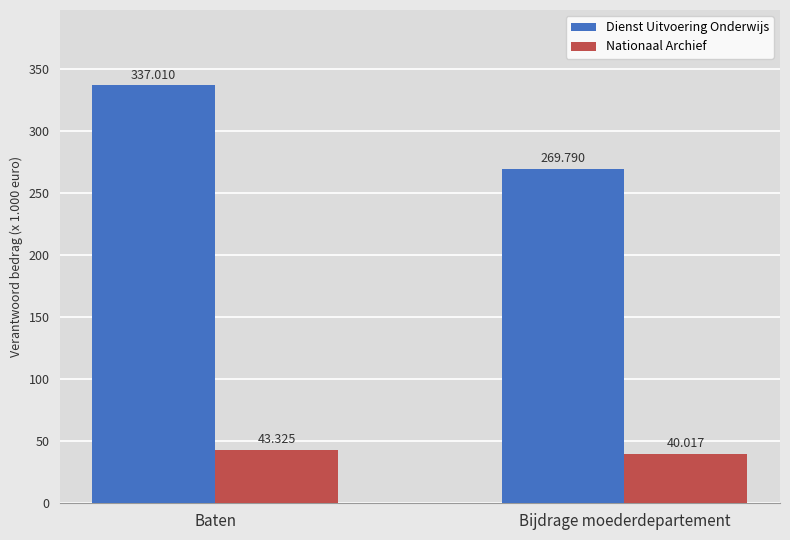

What is the label of the 1st bar from the left?

Baten